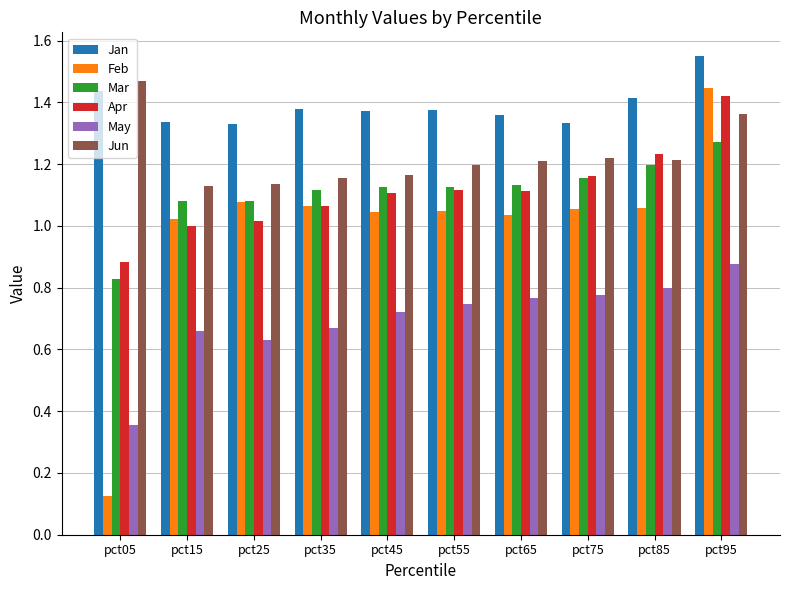

True or false: Feb has a value of 1.0 at pct55.

True